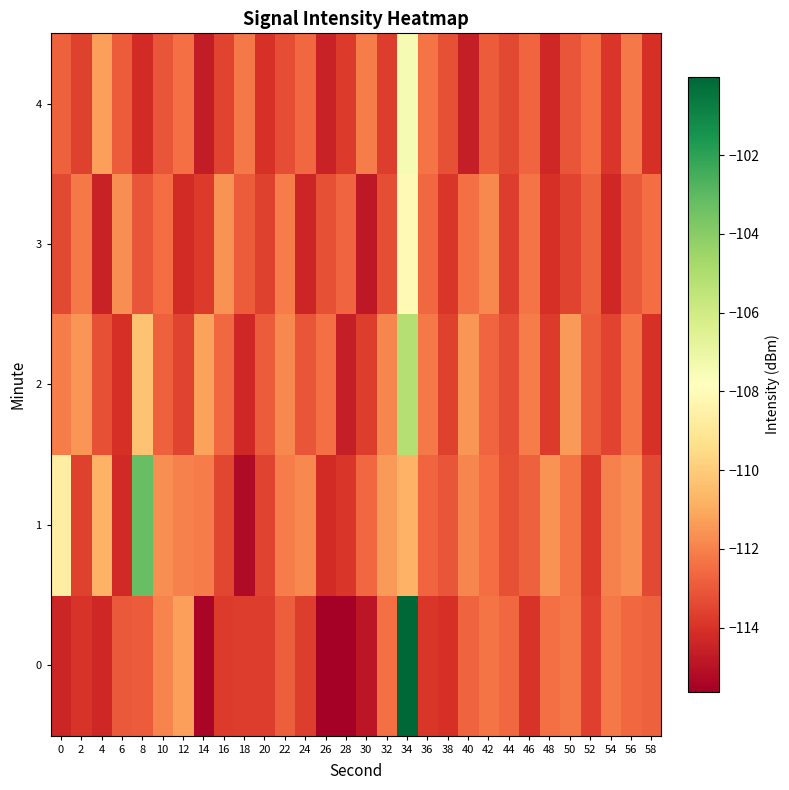

What is the minimum value shown in the chart?

-115.6